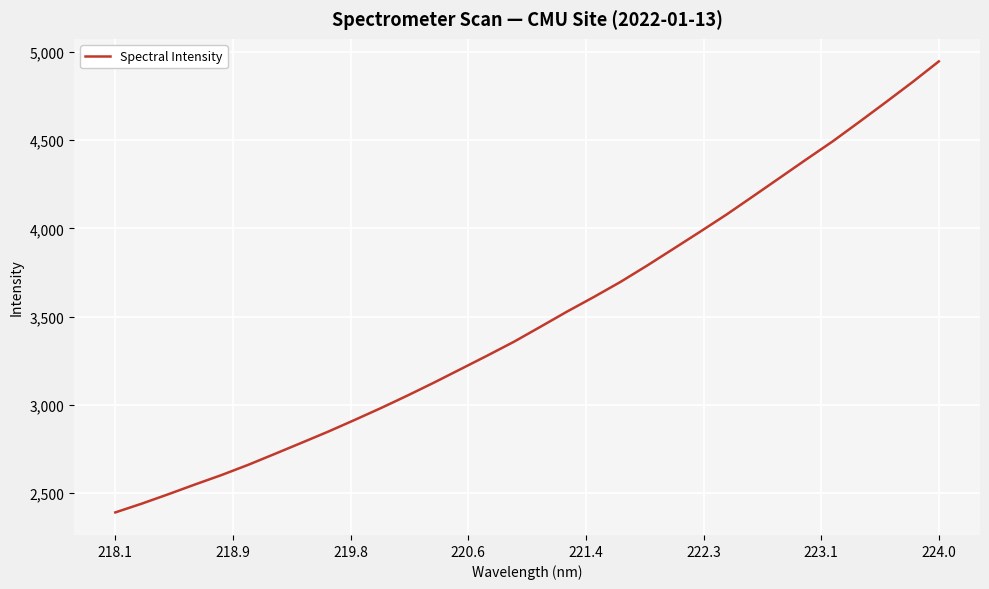

What is the smallest value displayed?

2388.3